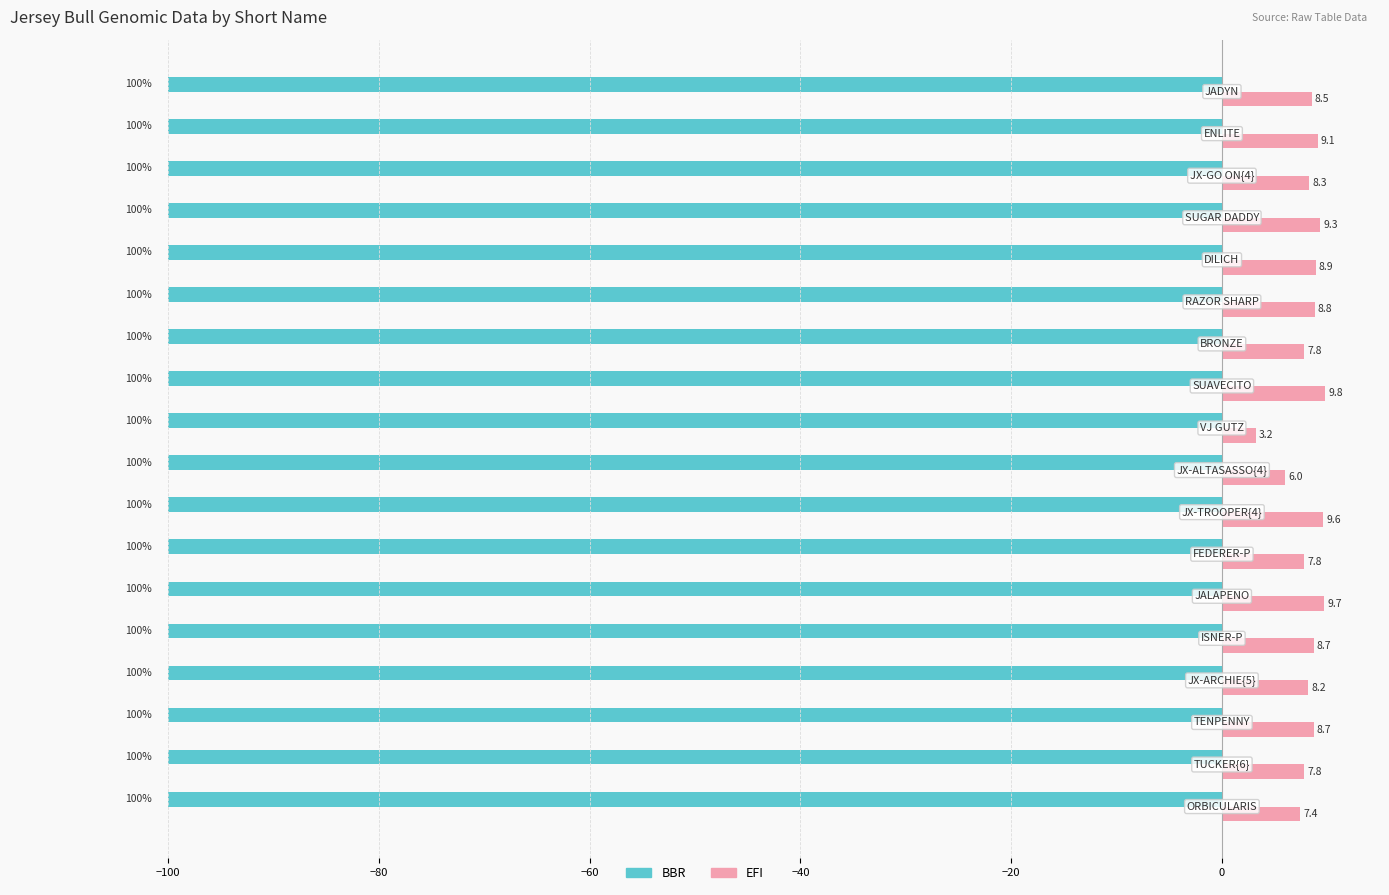

What is the smallest value displayed?

-100.0